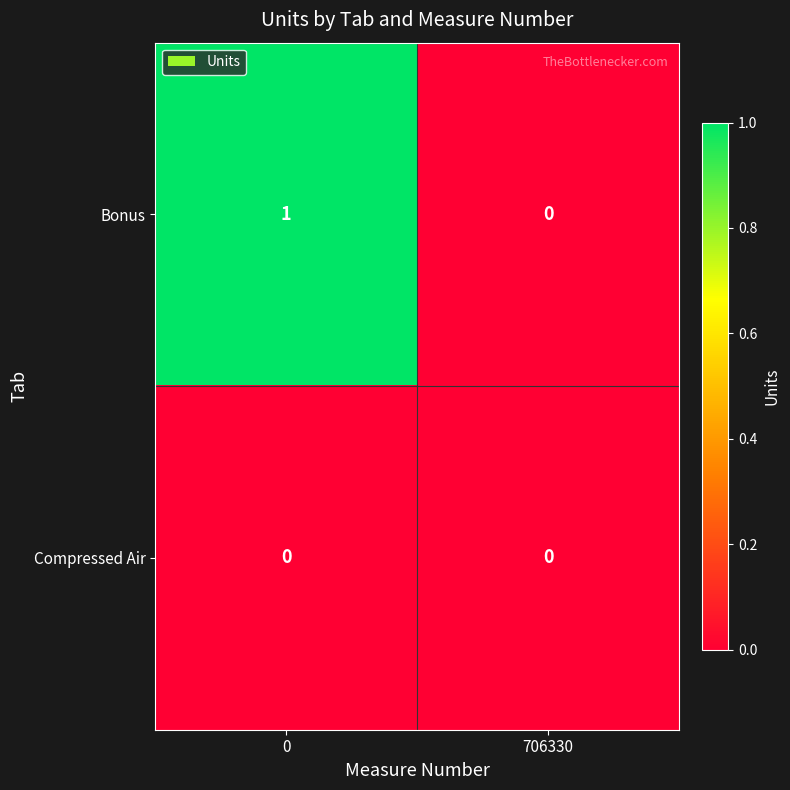

Reading left to right, what are all the values shown in this chart?

Bonus: 0=1	706330=0
Compressed Air: 0=0	706330=0